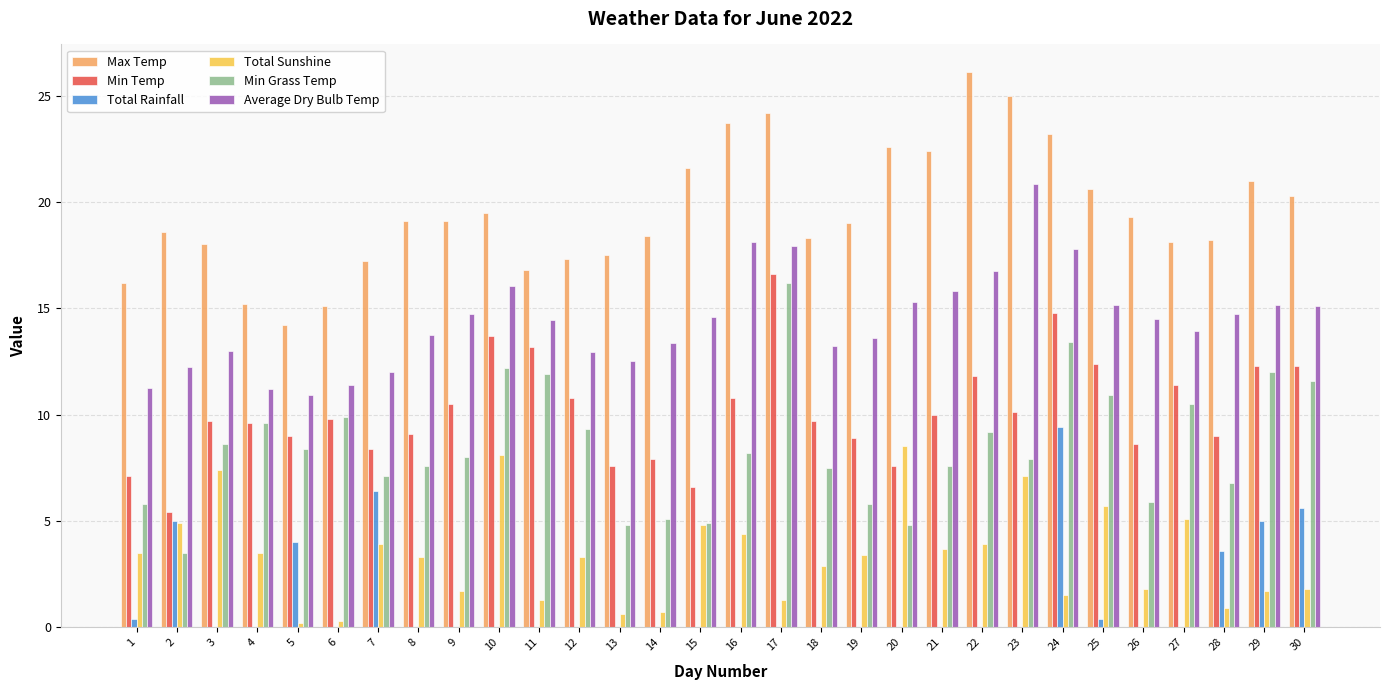

What is the maximum value for Min Grass Temp?

16.2